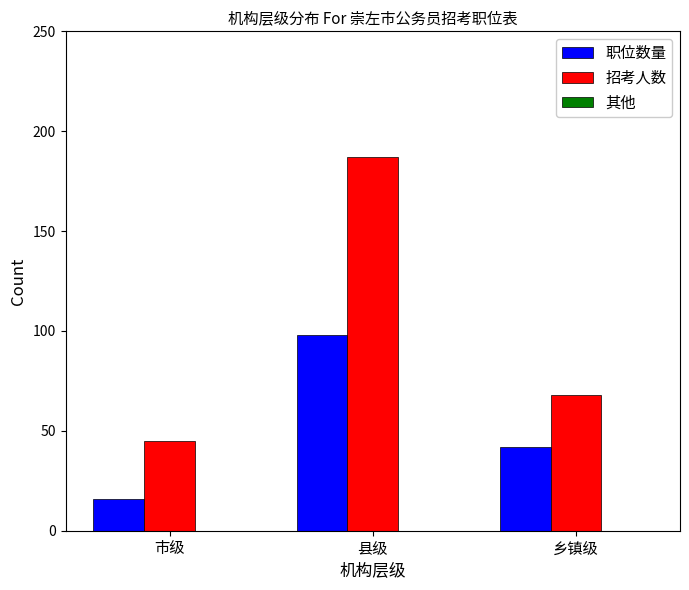

What is the difference between the second highest and minimum values in the 招考人数 series?

23